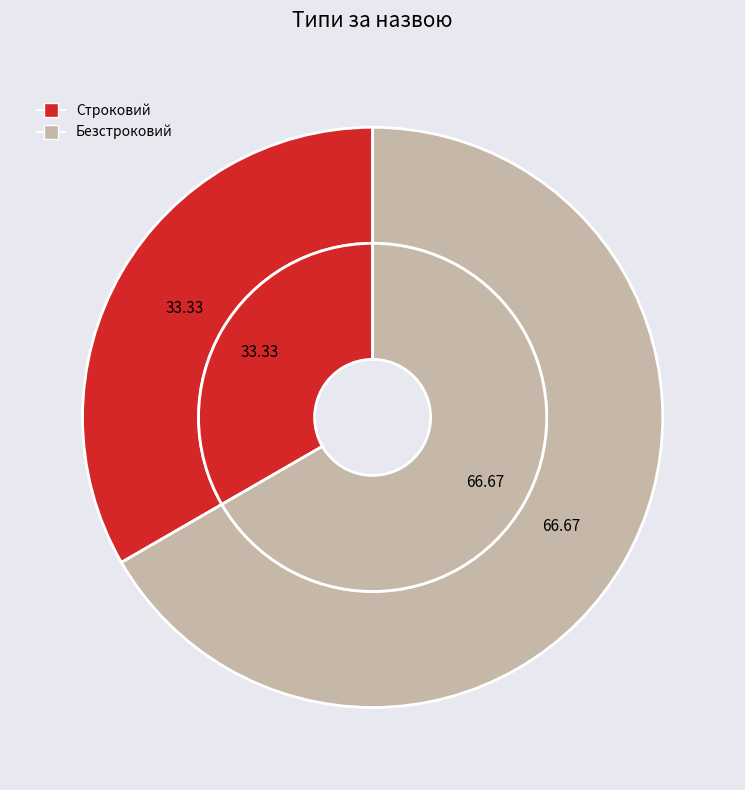

What is the change in value from Строковий to Безстроковий?

+1